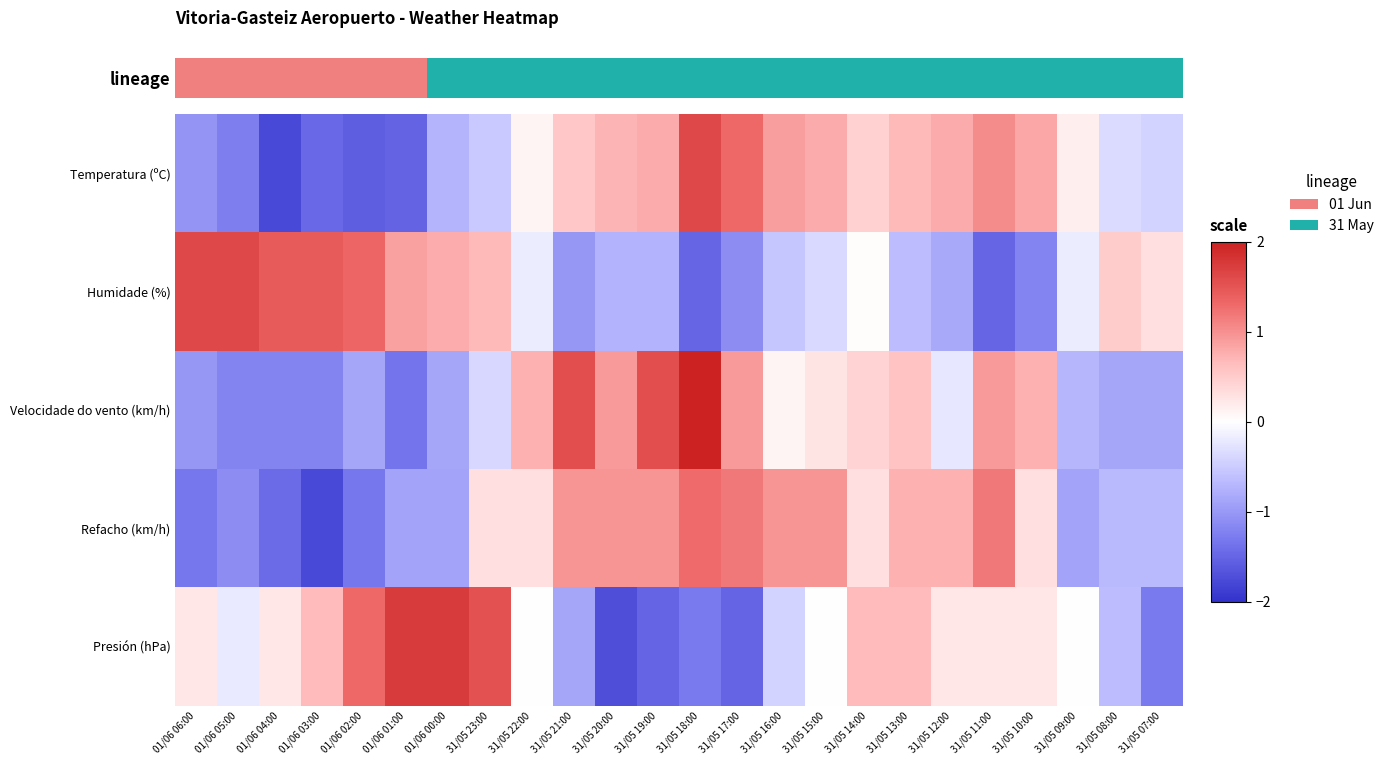

At 31/05 14:00, list the series in order from largest to smallest.

Presión (hPa), Temperatura (ºC), Velocidade do vento (km/h), Refacho (km/h), Humidade (%)